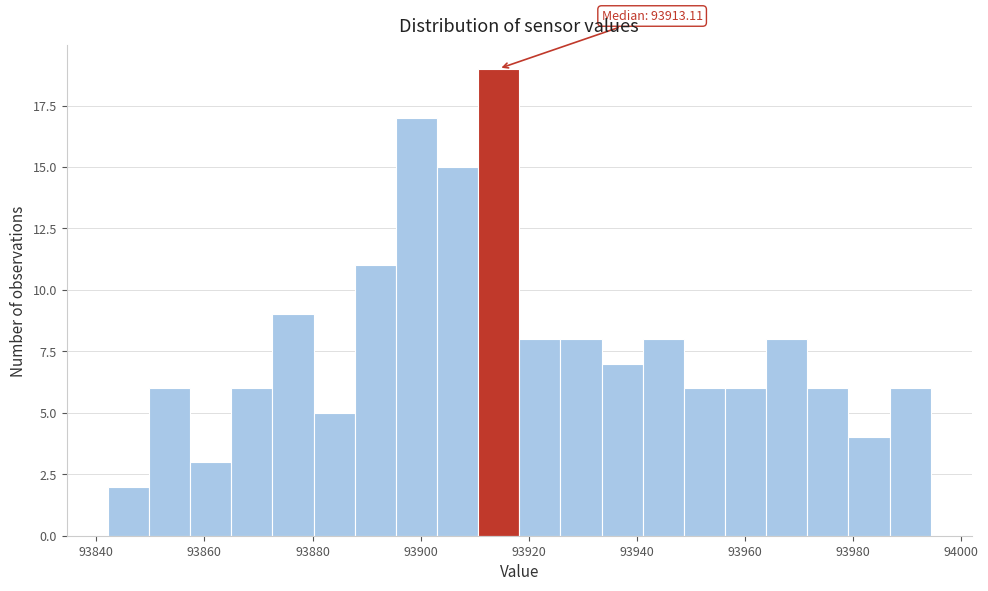

Read against the x-axis, roughly where is the centre of the tallest bar?

93914